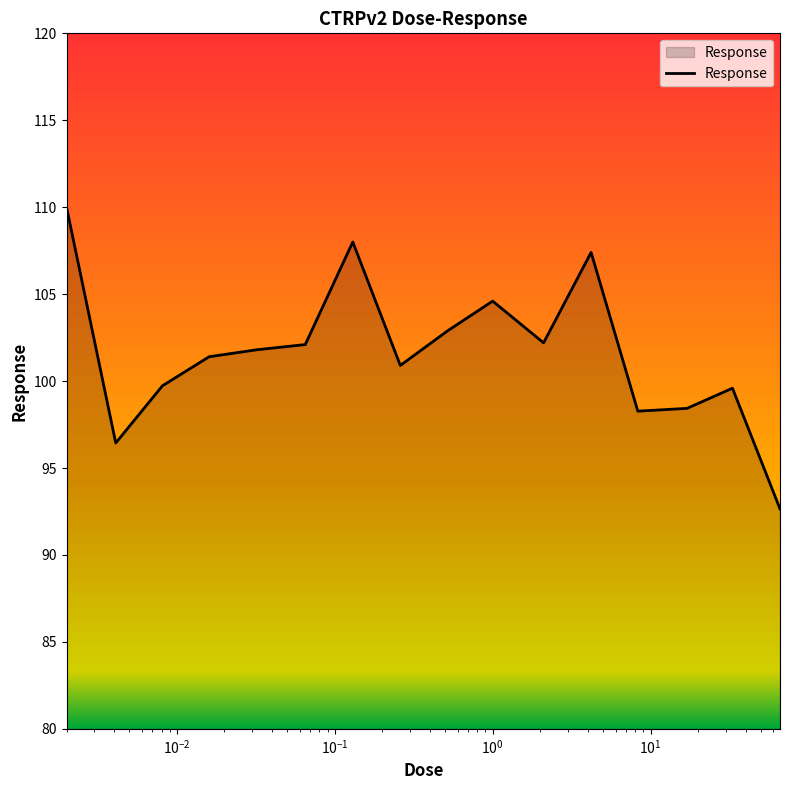

What is the minimum value shown in the chart?

92.7